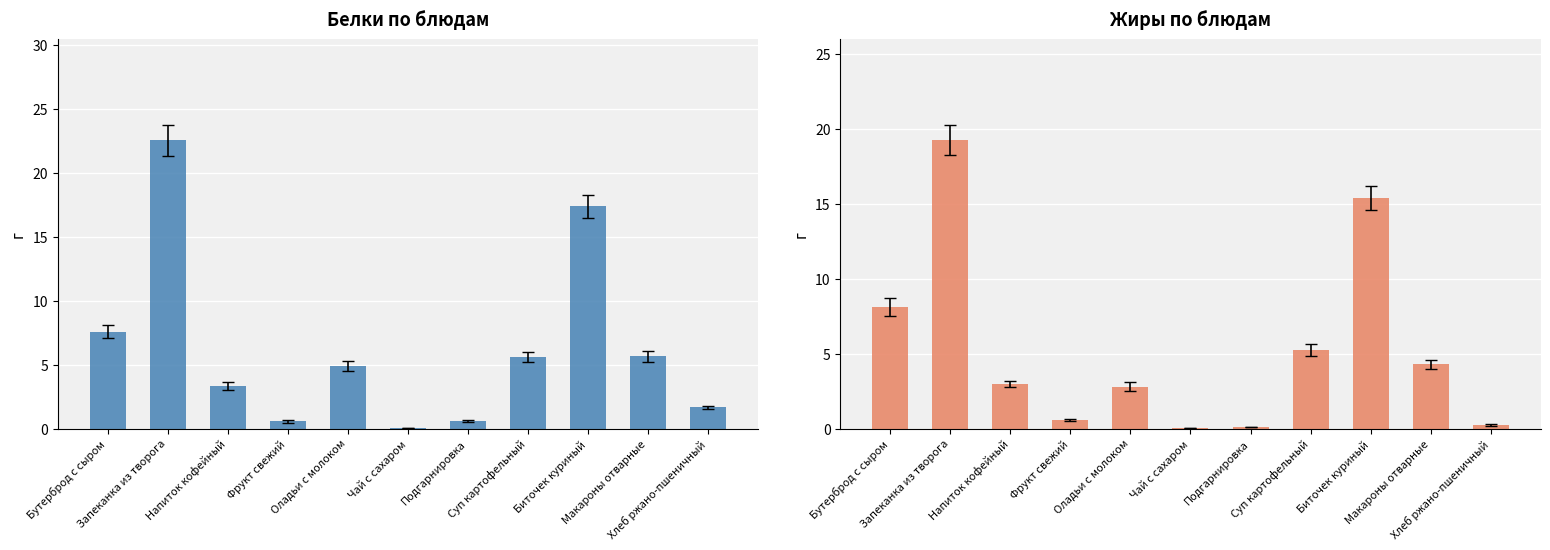

What are all the series names shown in the legend?

Белки, Жиры